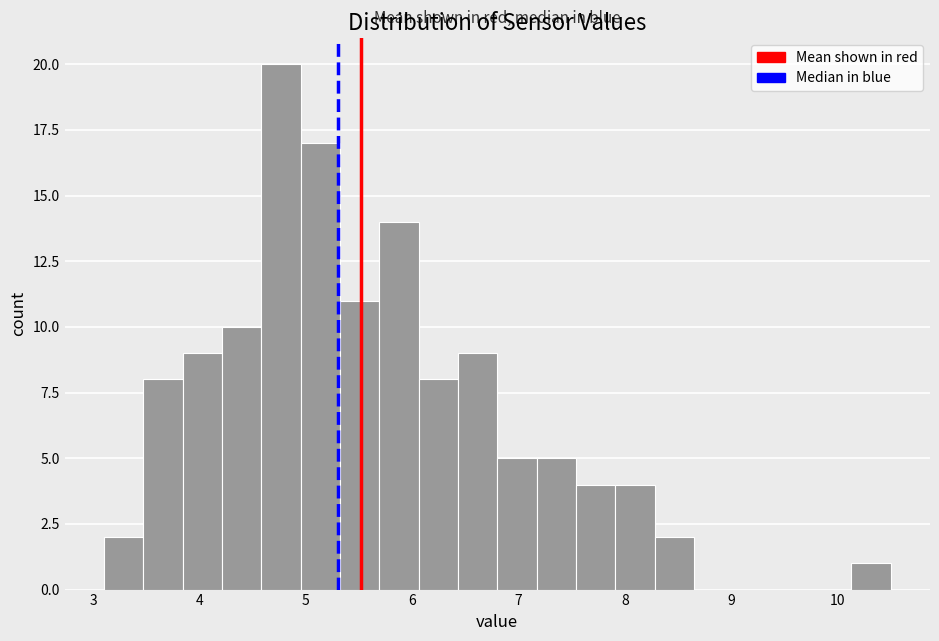

Around what value on the x-axis is the tallest bar? Give the approximate position of its centre, as read against the axis.

4.8